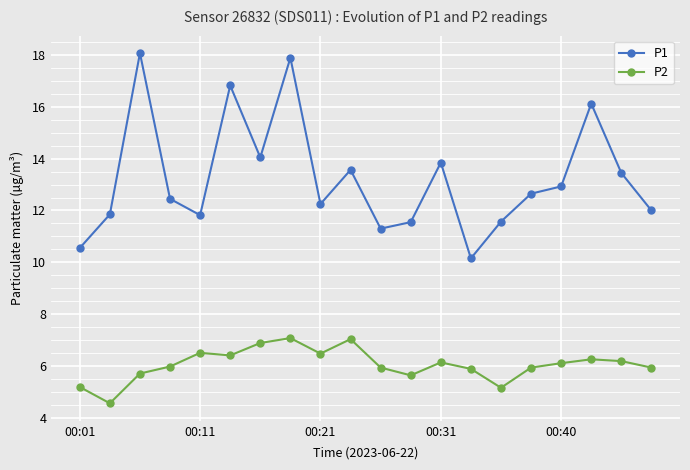

What is the value of the P2 point at the 19th from the left?

6.2